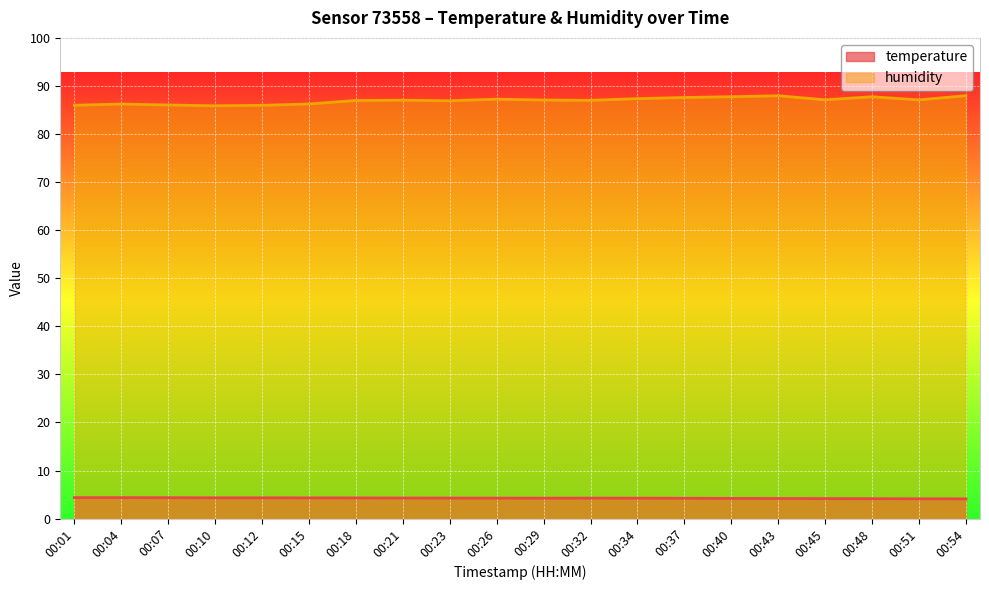

At how many categories does at least one series exceed 30?

20